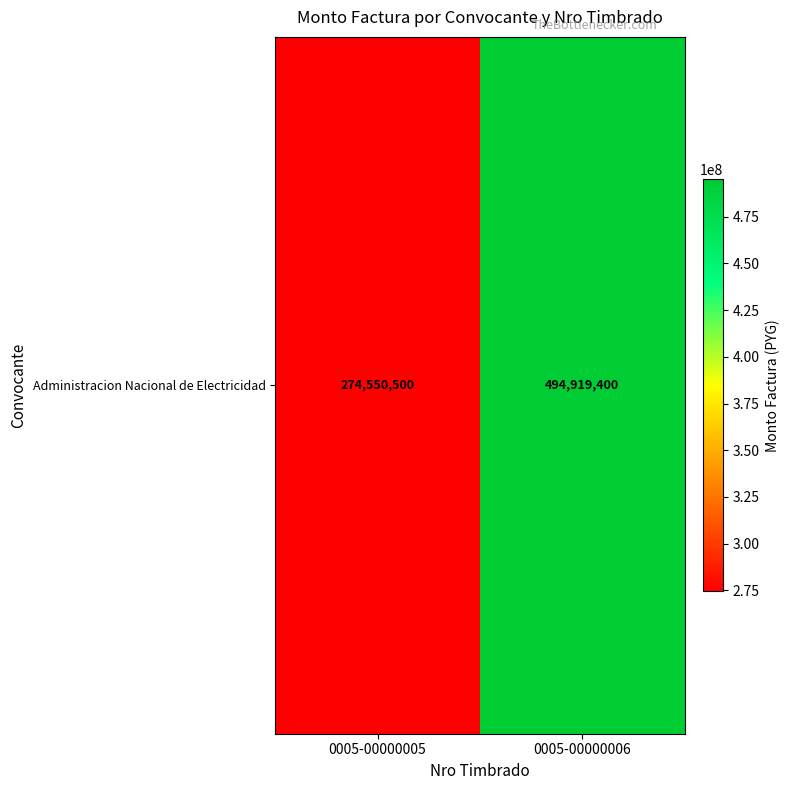

Reading left to right, extract all data points from this chart.

0005-00000005=274550500	0005-00000006=494919400